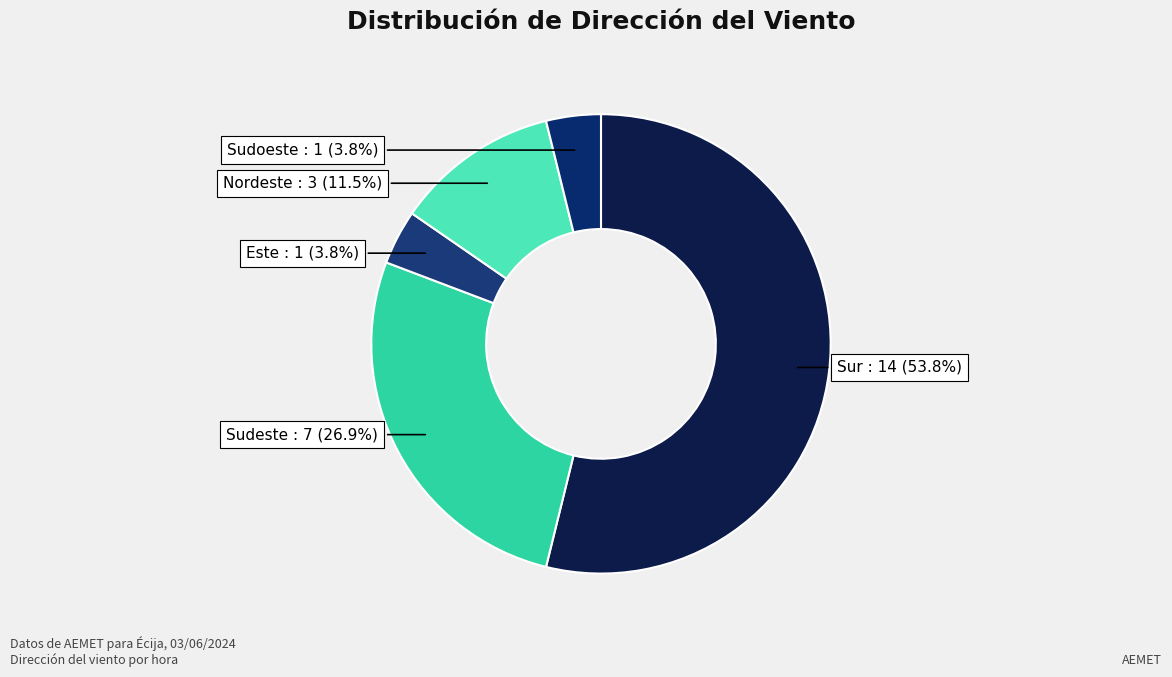

Is the sum of Nordeste and Este greater than half?

No